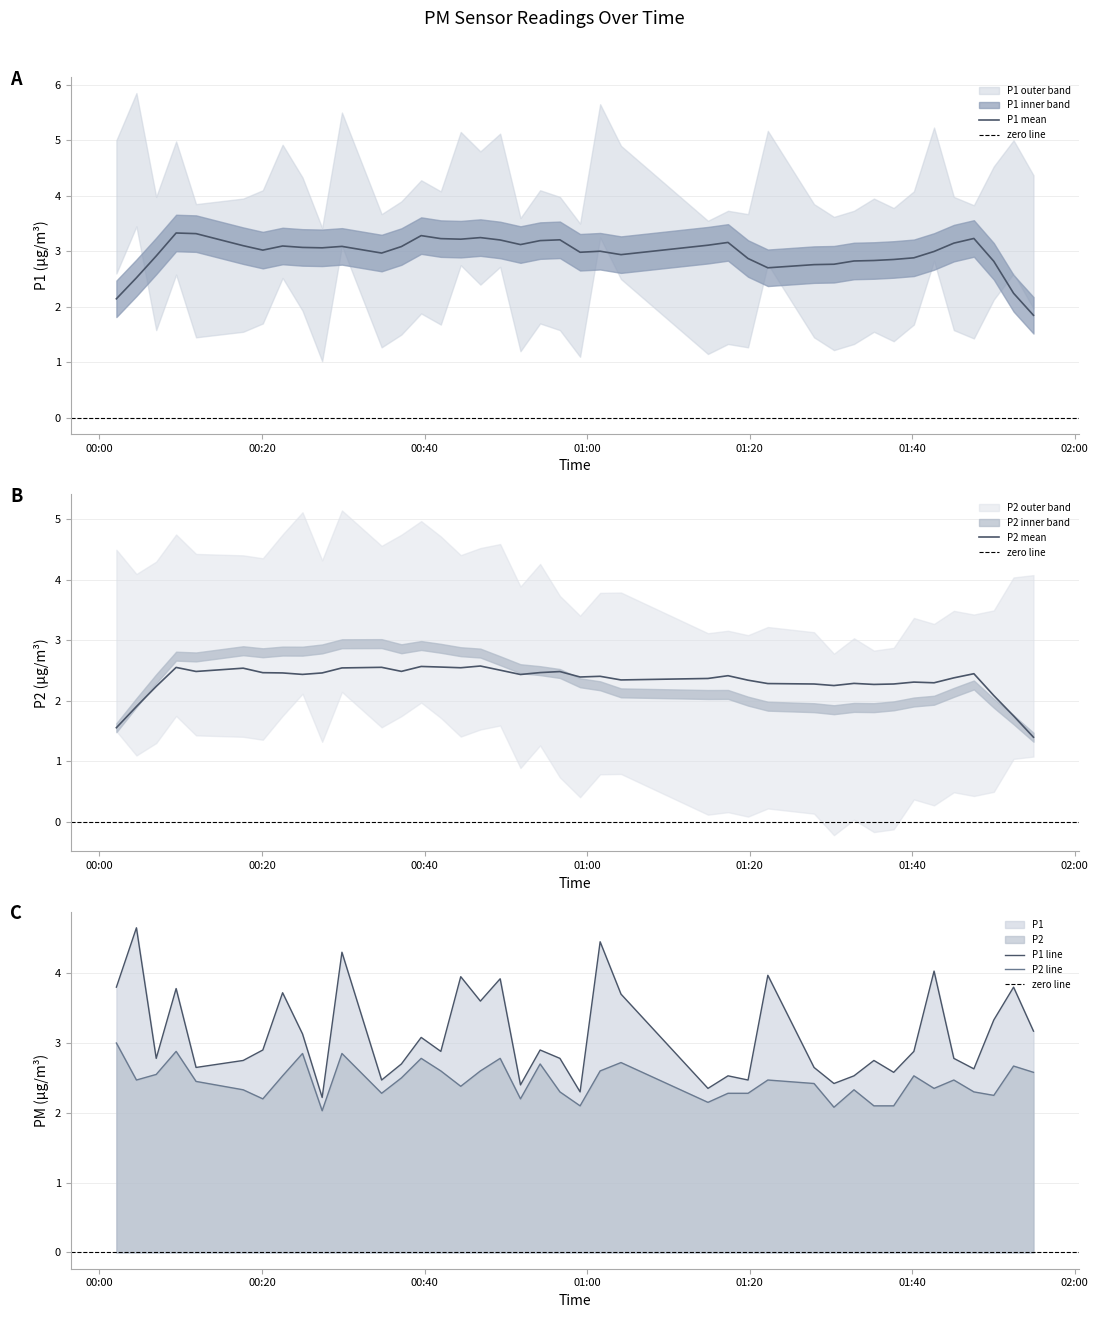

True or false: P1 line and P2 line cross at least once.

False